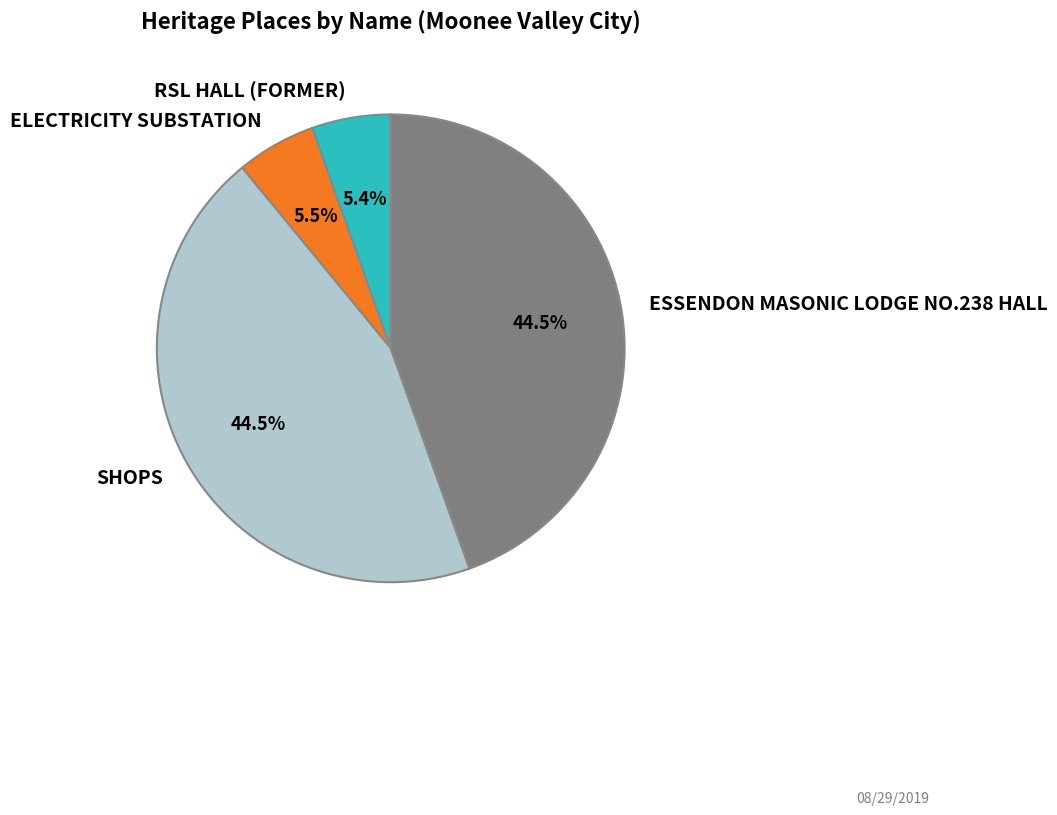

To the nearest percent, what is the average slice percentage?

25%